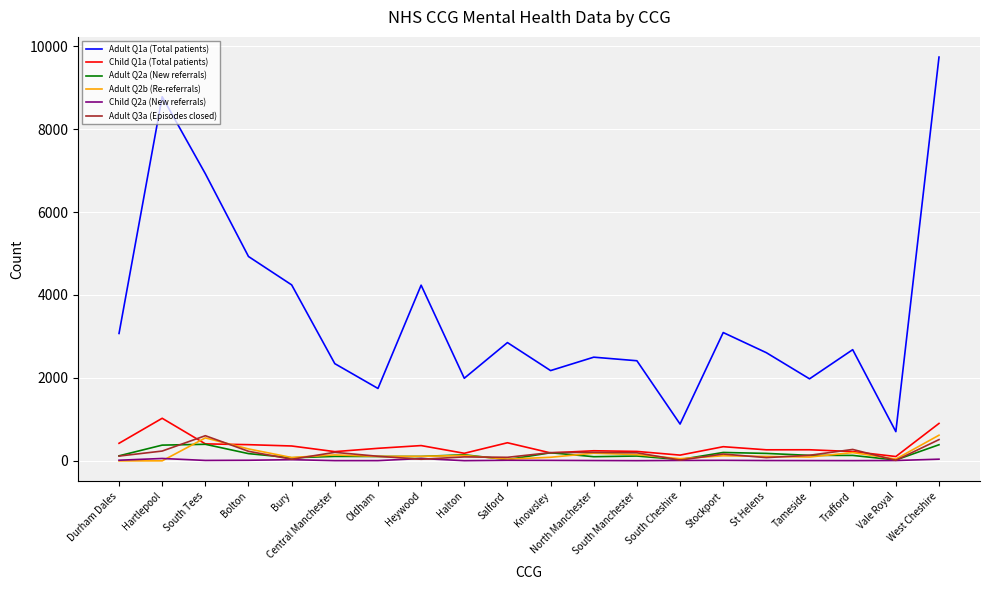

What position from the left is Trafford?

18